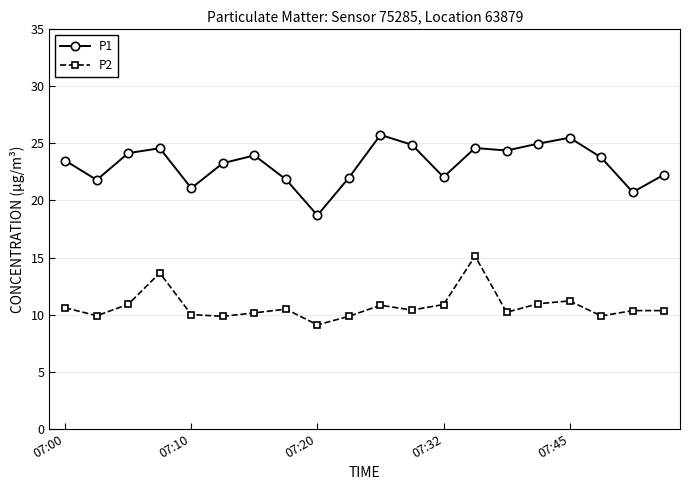

List the series in order of their peak value, lowest first.

P2, P1